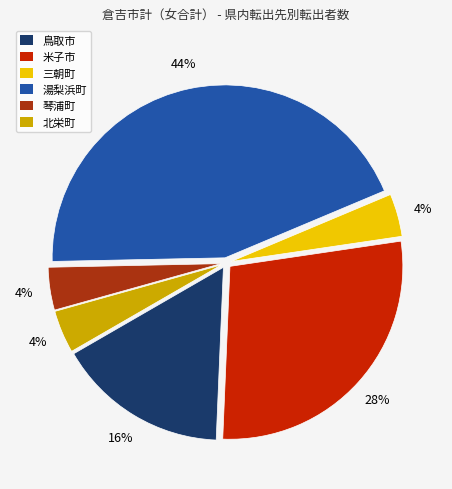

Is there a majority slice in this chart?

No